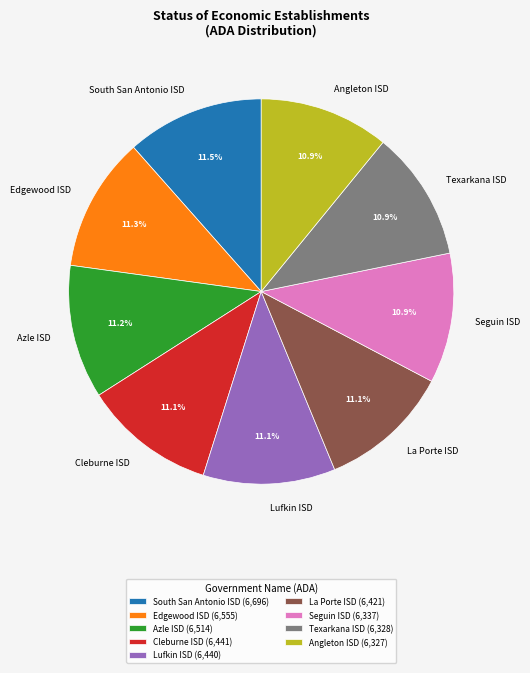

Approximately how many times larger is the value at Texarkana ISD compared to Cleburne ISD?

1.0